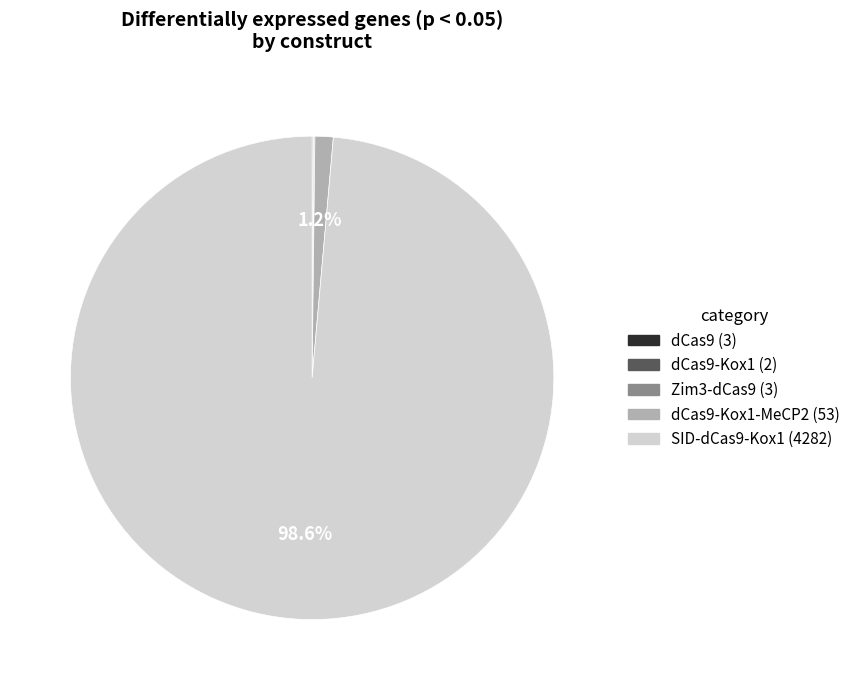

Is there a majority slice in this chart?

Yes